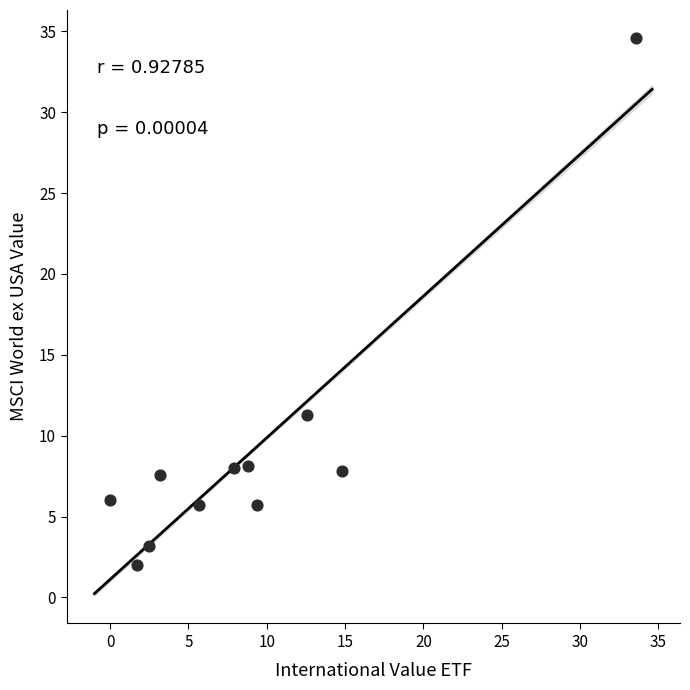

What is the range of X values (max minus min)?

33.6